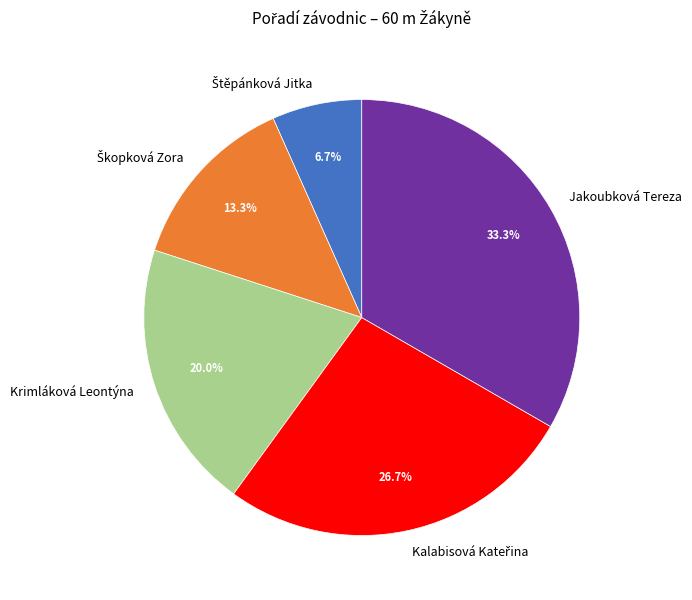

Is there a majority slice in this chart?

No